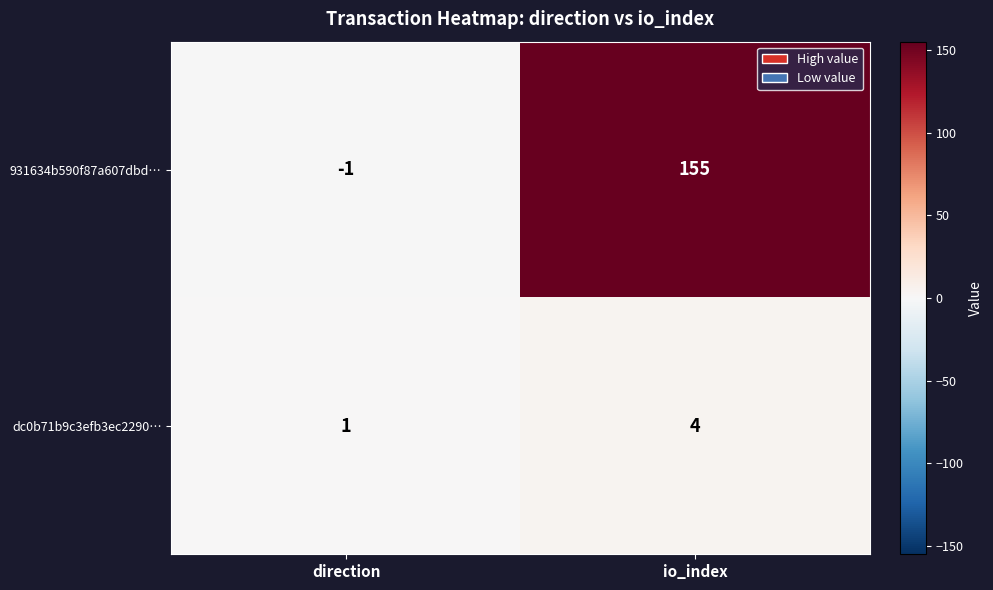

True or false: 931634b590f87a607dbd… has a value of -1 at direction.

True